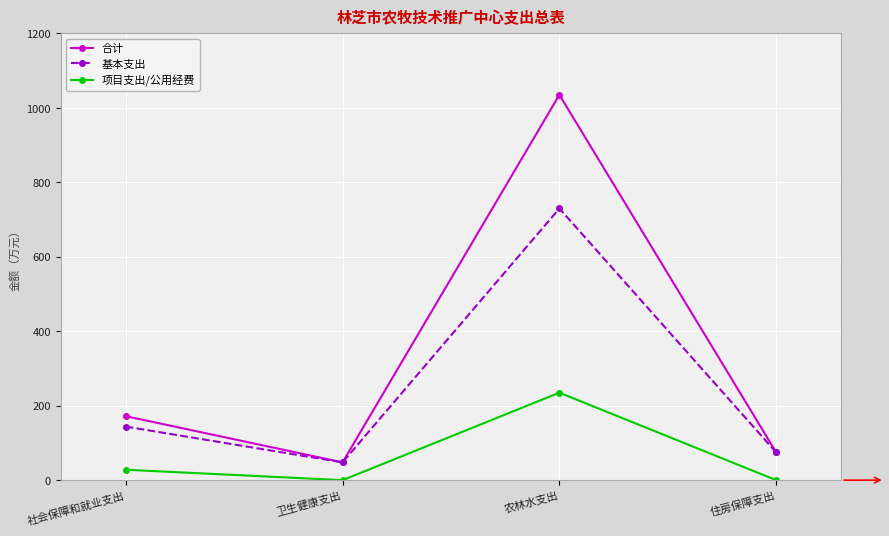

What is the approximate value of 基本支出 at 卫生健康支出?

47.8